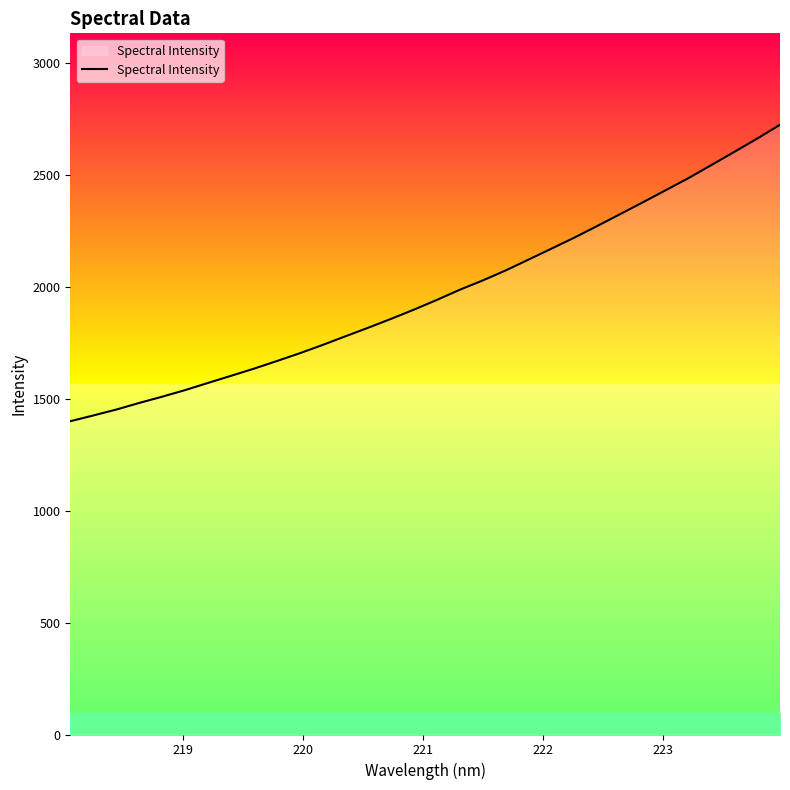

What is the difference between the maximum and minimum values?

1323.9